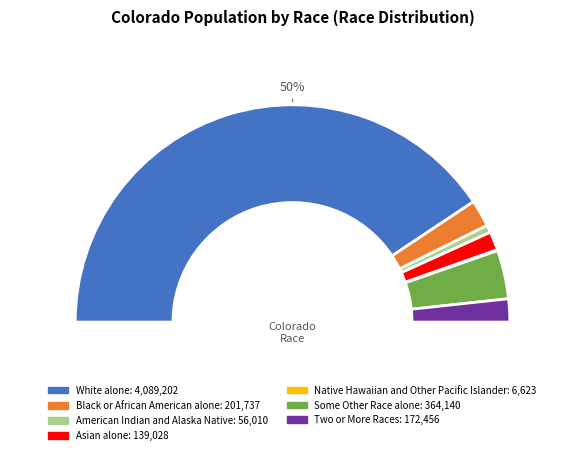

How many segments does this pie chart have?

7